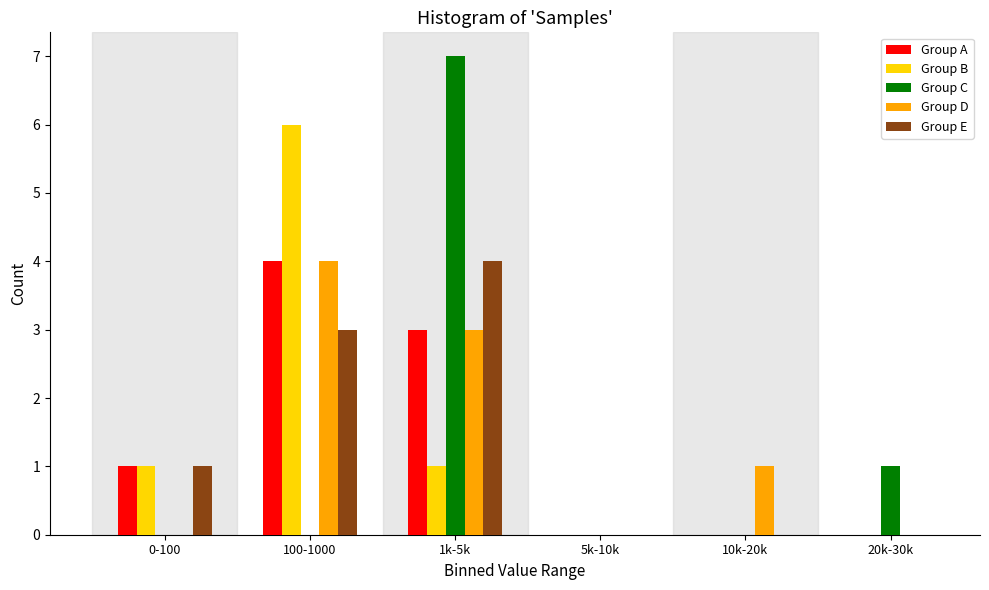

Reading left to right, what are all the values shown in this chart?

Group A: 0-100=1	100-1000=4	1k-5k=3	5k-10k=0	10k-20k=0	20k-30k=0
Group B: 0-100=1	100-1000=6	1k-5k=1	5k-10k=0	10k-20k=0	20k-30k=0
Group C: 0-100=0	100-1000=0	1k-5k=7	5k-10k=0	10k-20k=0	20k-30k=1
Group D: 0-100=0	100-1000=4	1k-5k=3	5k-10k=0	10k-20k=1	20k-30k=0
Group E: 0-100=1	100-1000=3	1k-5k=4	5k-10k=0	10k-20k=0	20k-30k=0